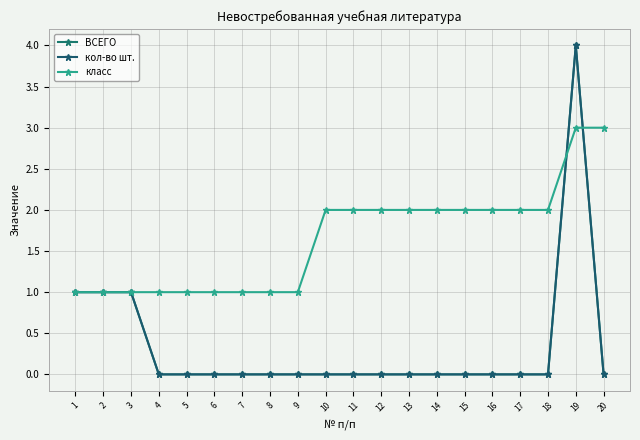

Read the класс value at 9.

1